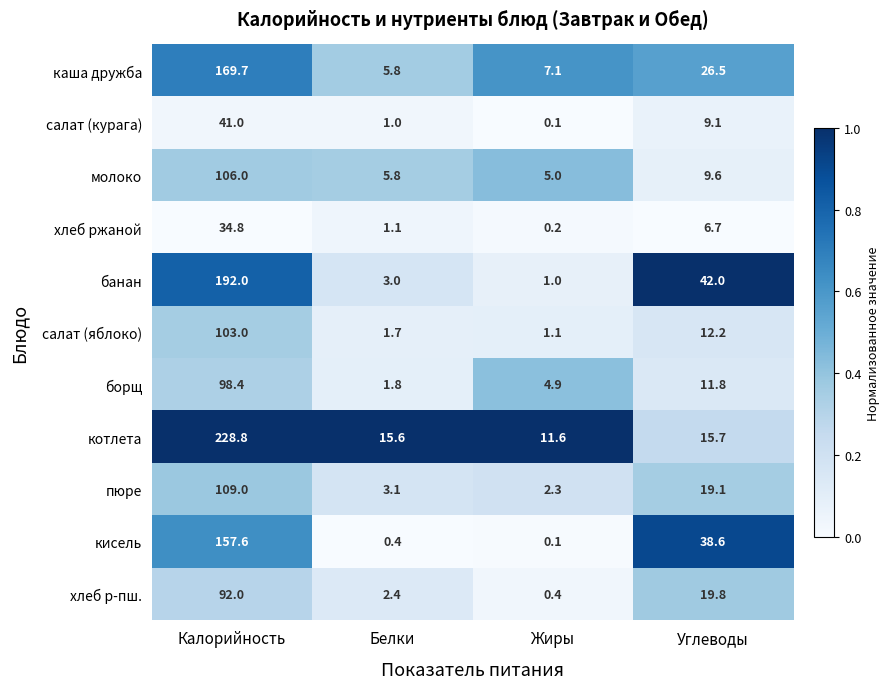

What is the total value across all series at Калорийность?

1332.3